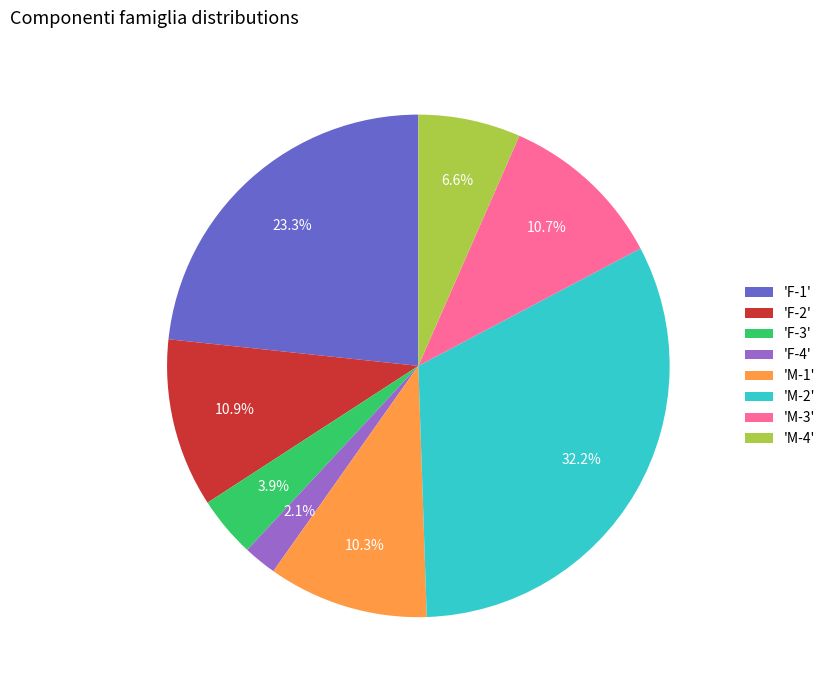

What percentage do 'F-1' and 'M-2' together represent?

55.5%